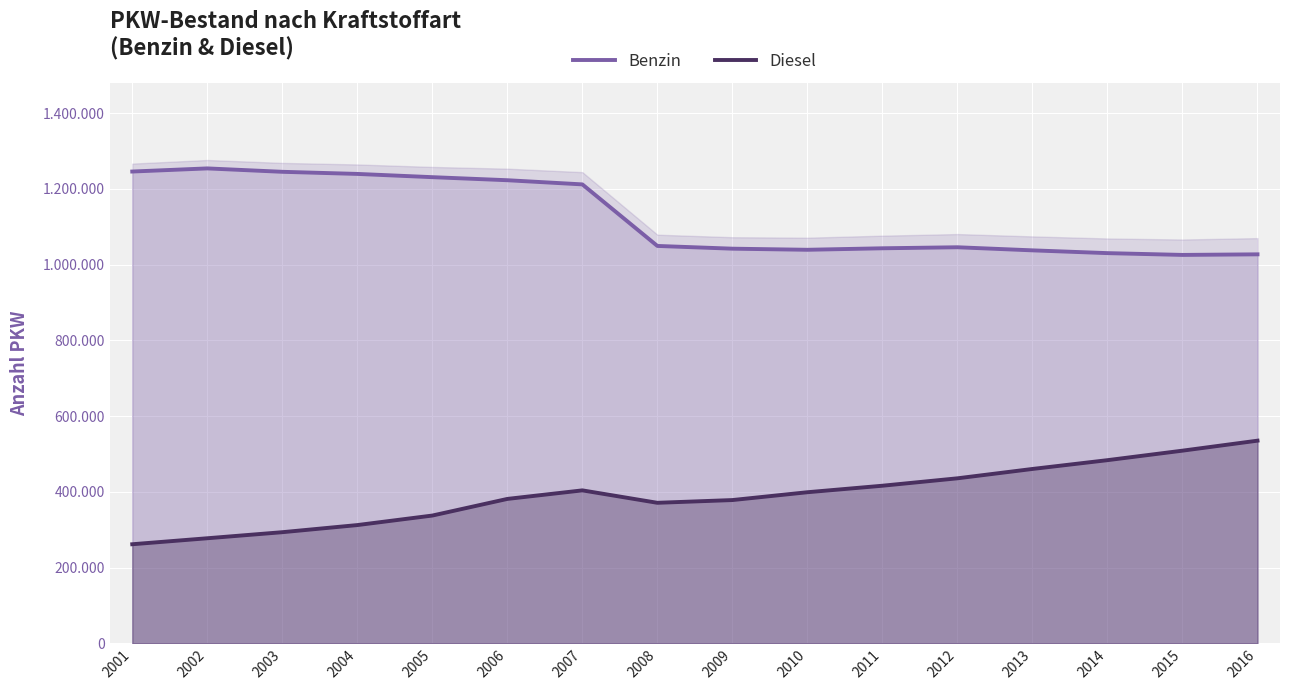

What is the maximum value for Benzin?

1254165